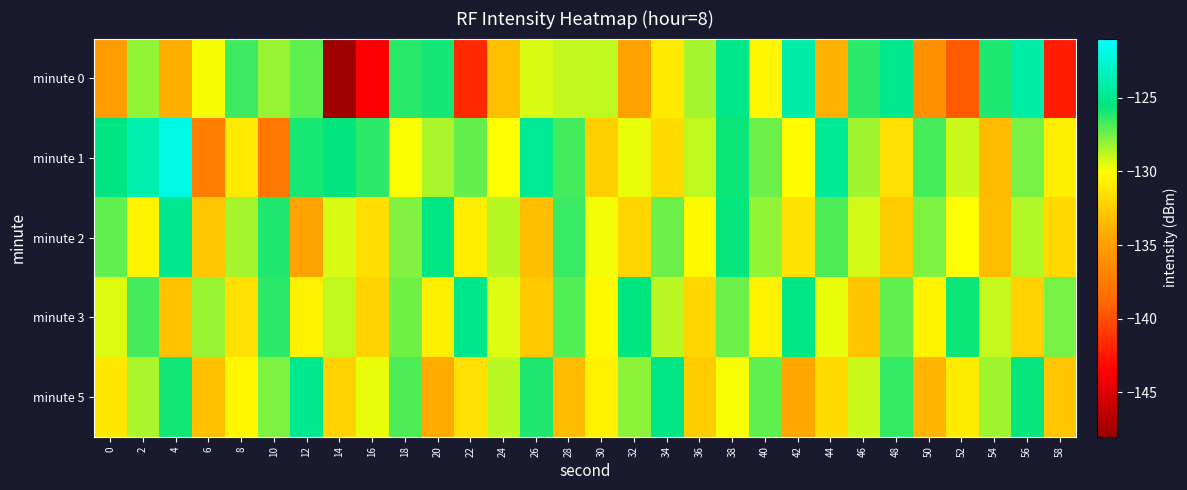

What is the greatest value displayed?

-122.0